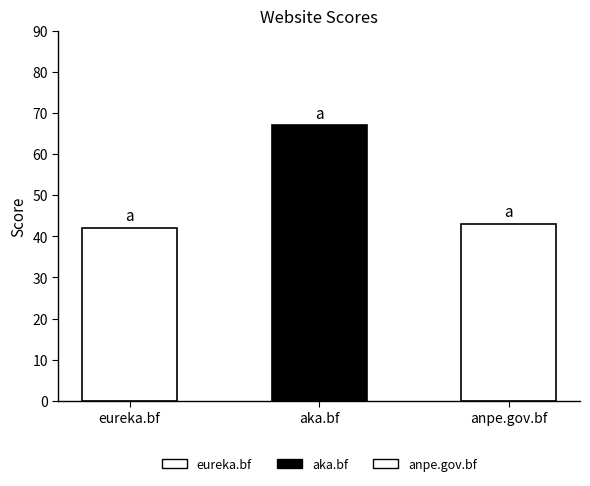

Reading left to right, list all the values displayed in this chart.

42	67	43